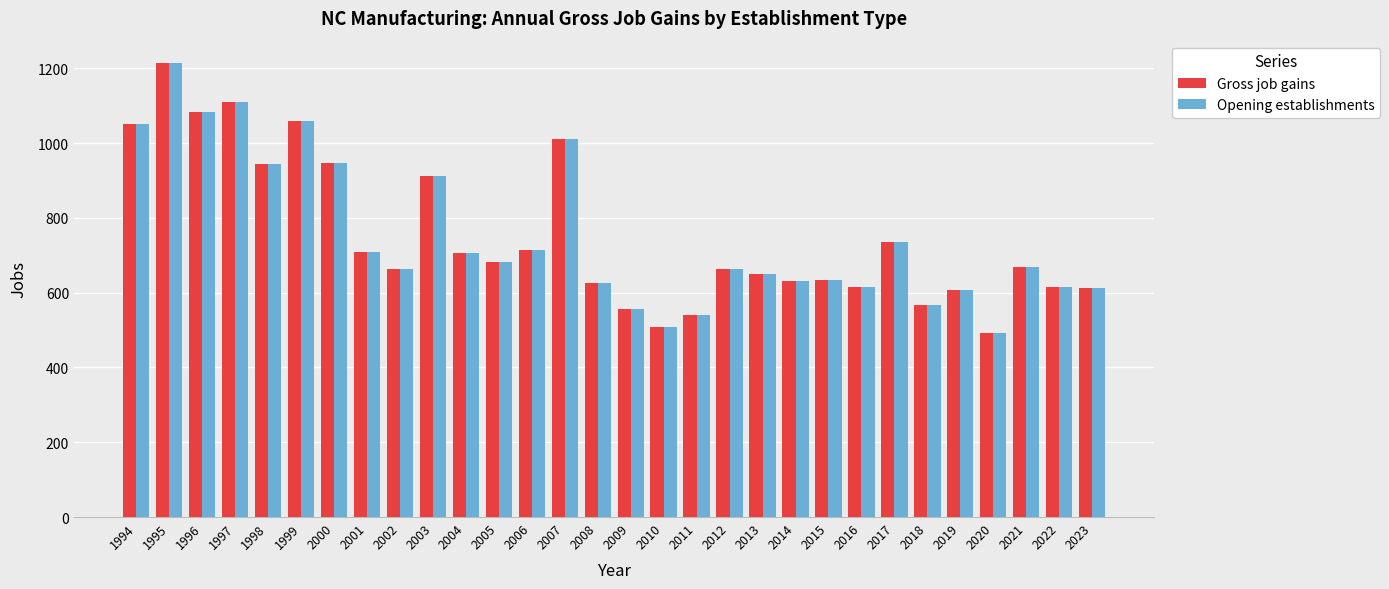

Where is Opening establishments nearest to the value 852?

2003